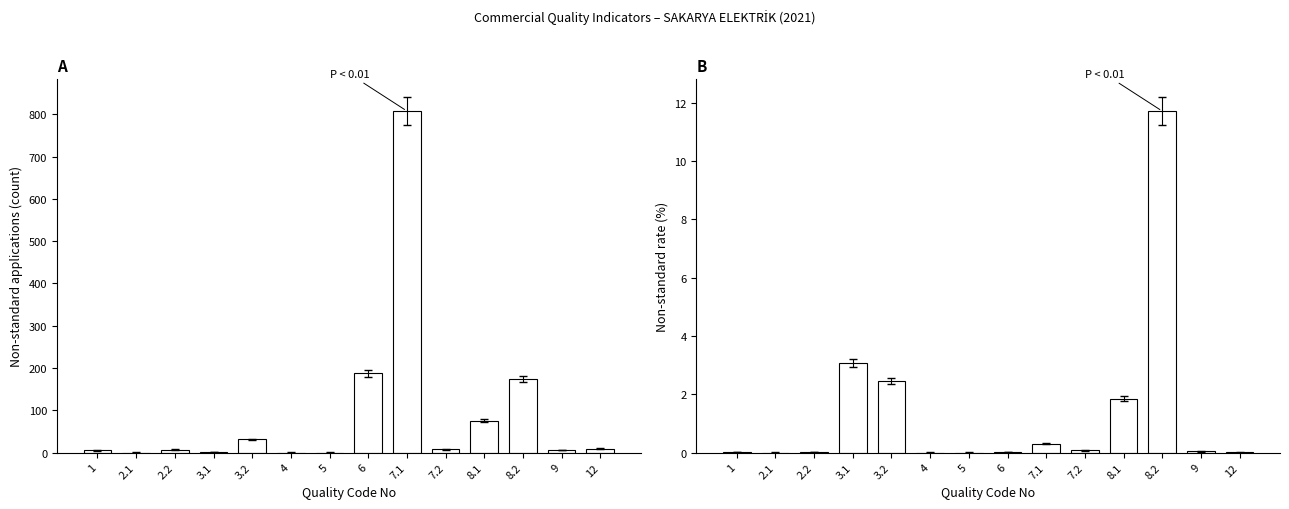

Which series has the widest spread of values?

Non-standard (count)